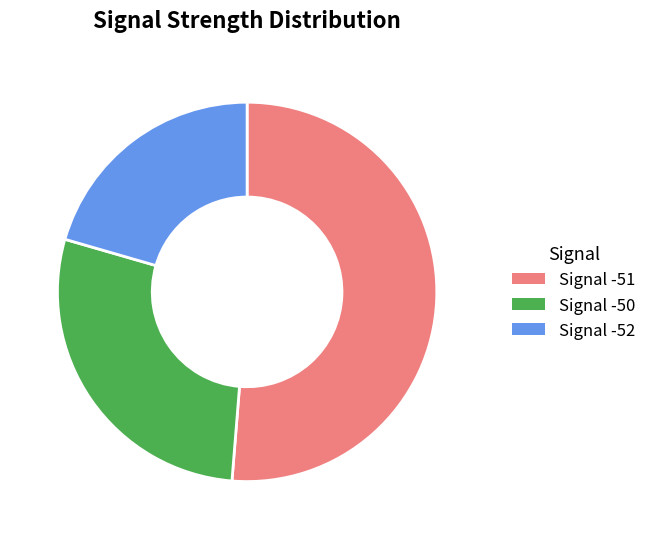

How many slices are in this pie chart?

3